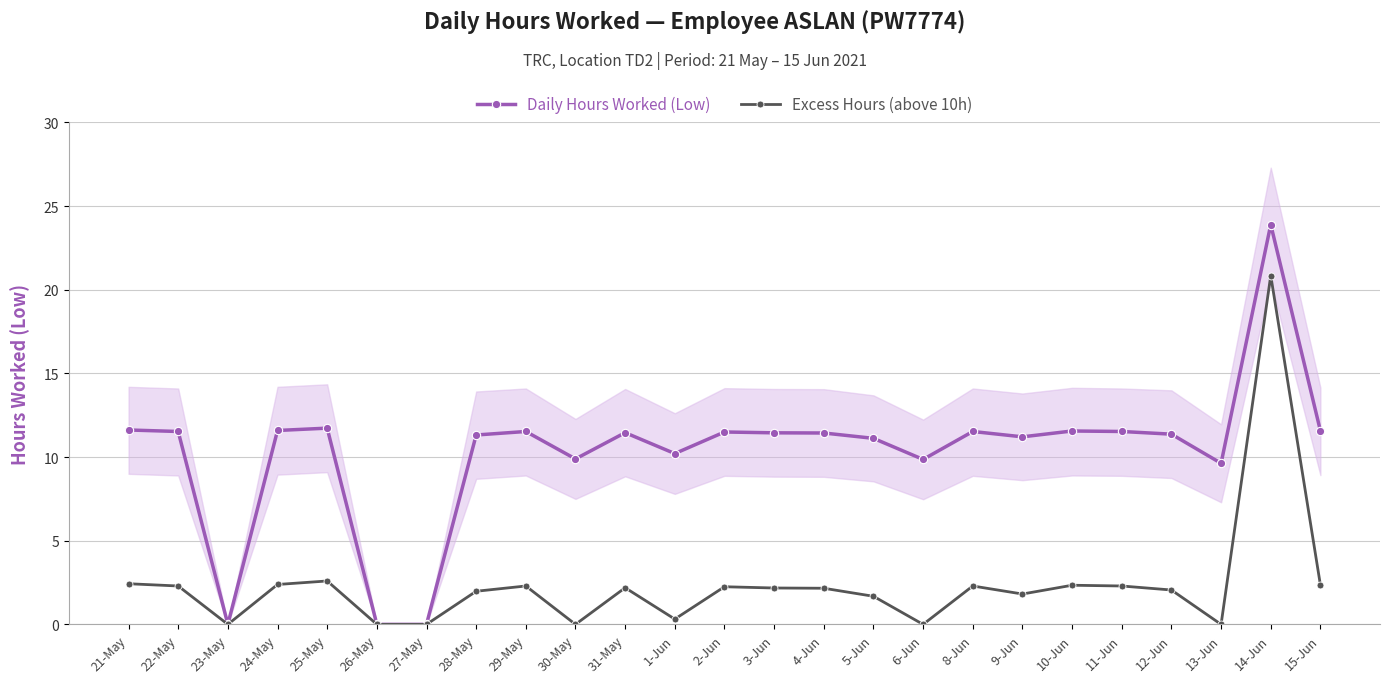

What is the label of the 11th point from the left?

31-May